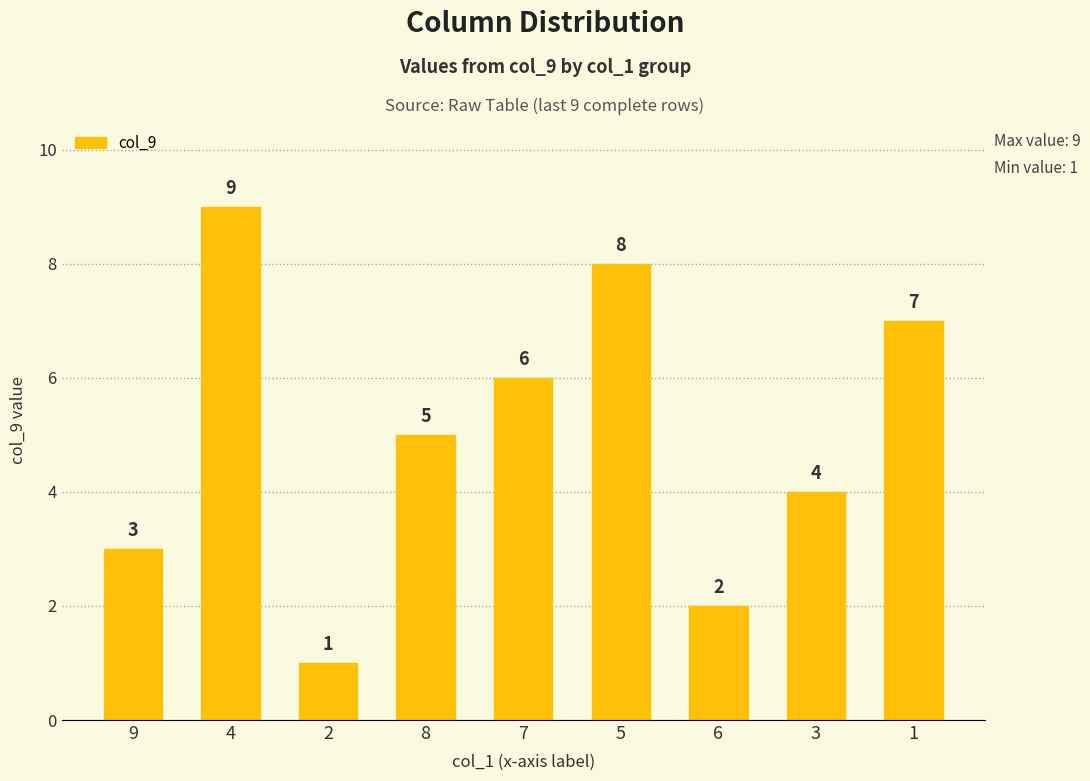

Reading left to right, transcribe all the data shown in this chart.

3	9	1	5	6	8	2	4	7